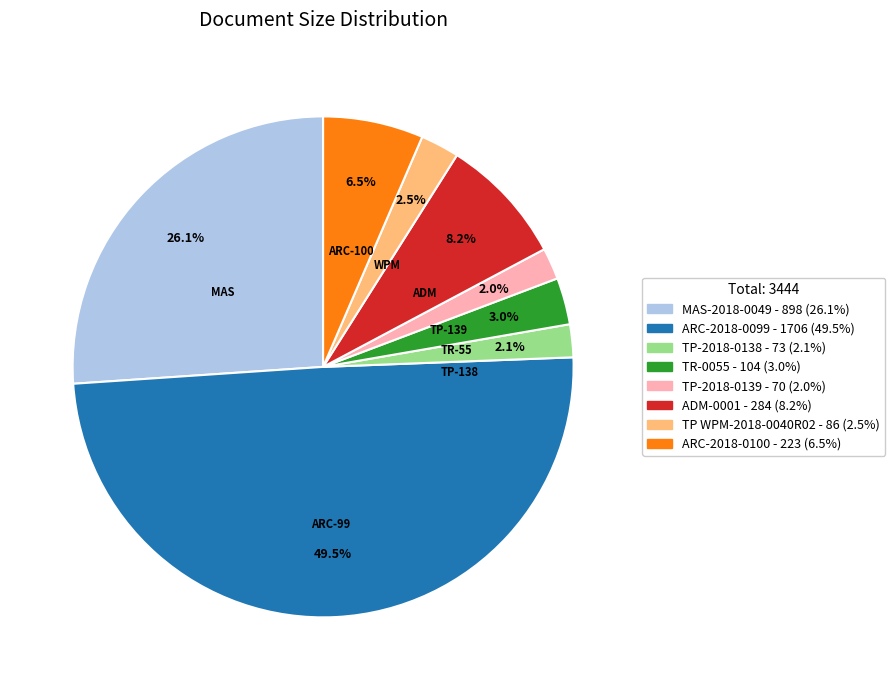

Which slice is the largest?

ARC-2018-0099